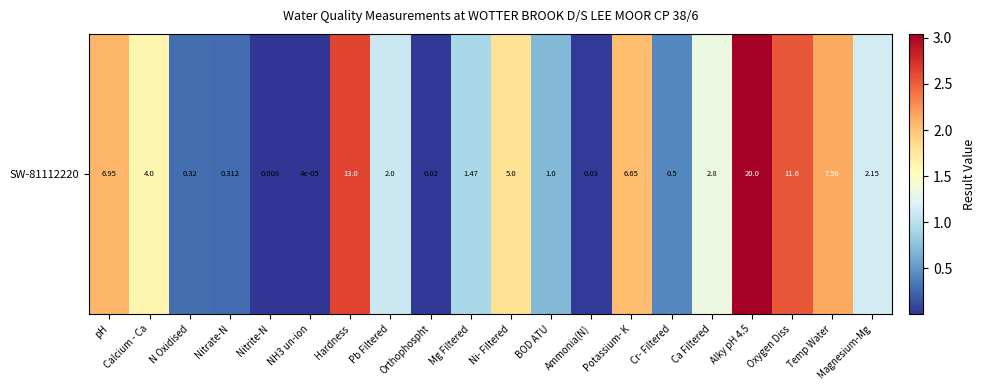

Rank the categories by value from lowest to highest.

NH3 un-ion, Nitrite-N, Orthophospht, Ammonia(N), Nitrate-N, N Oxidised, Cr- Filtered, BOD ATU, Mg Filtered, Pb Filtered, Magnesium-Mg, Ca Filtered, Calcium - Ca, Ni- Filtered, Potassium- K, pH, Temp Water, Oxygen Diss, Hardness, Alky pH 4.5